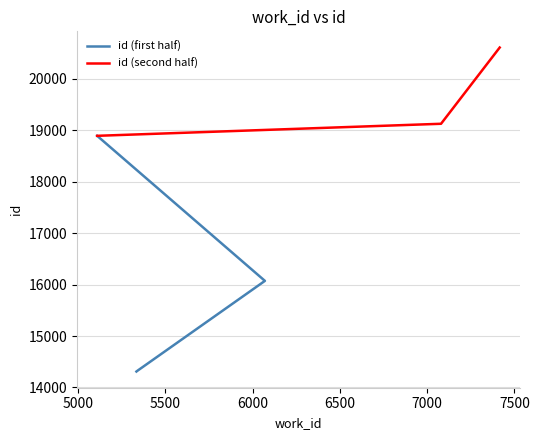

Is this an area chart (filled region under the line)?

No